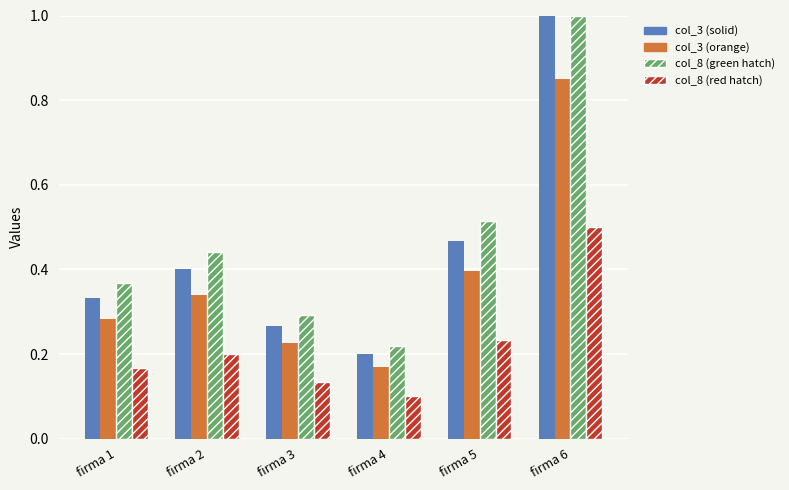

Is the value of col_3 (orange) at firma 2 greater than the value of col_8 (green hatch) at firma 3?

Yes